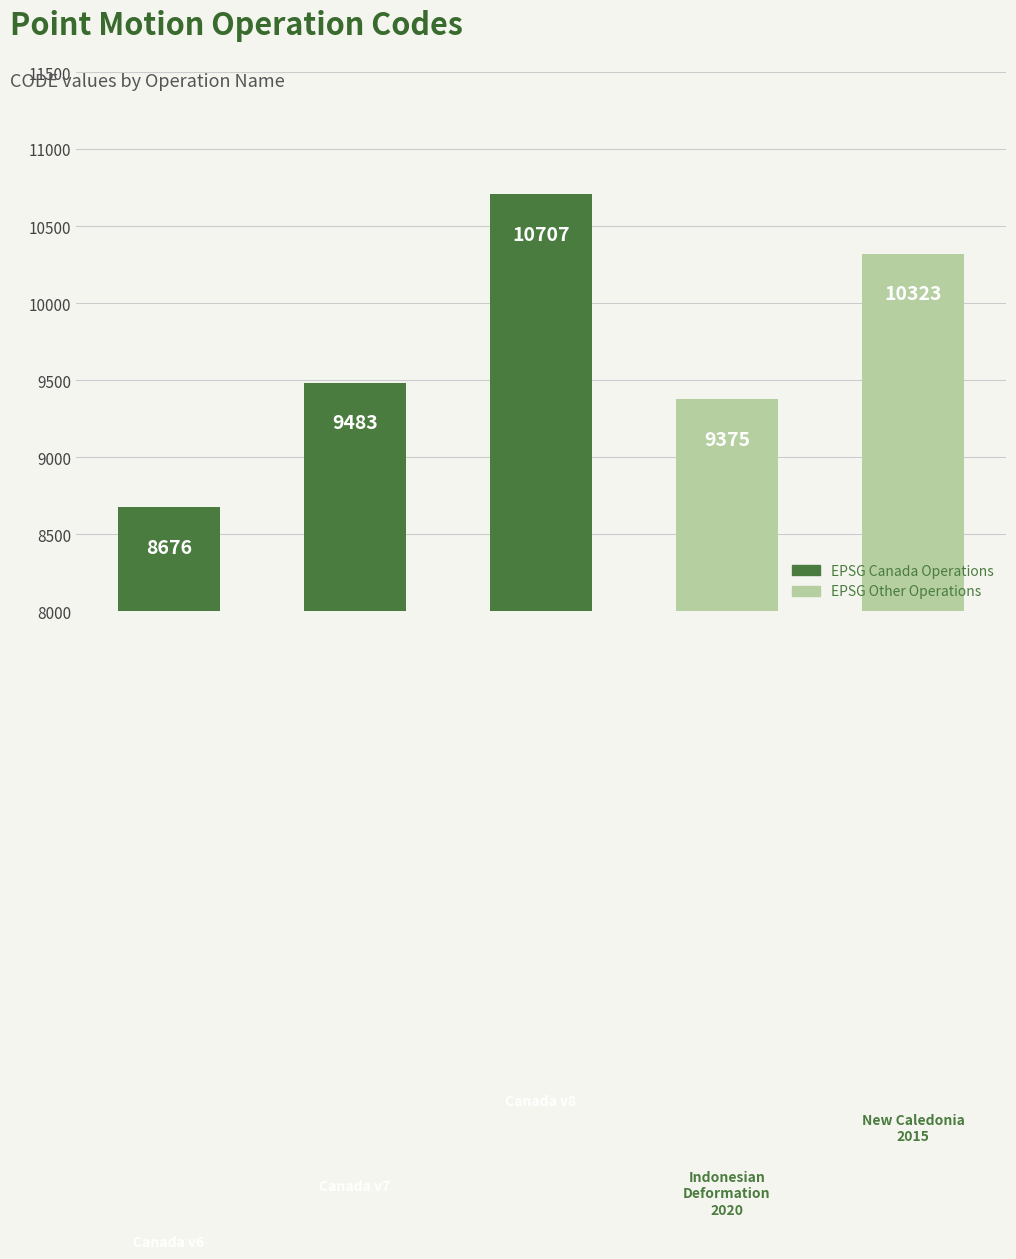

What is the difference between the maximum and second lowest values?

1332